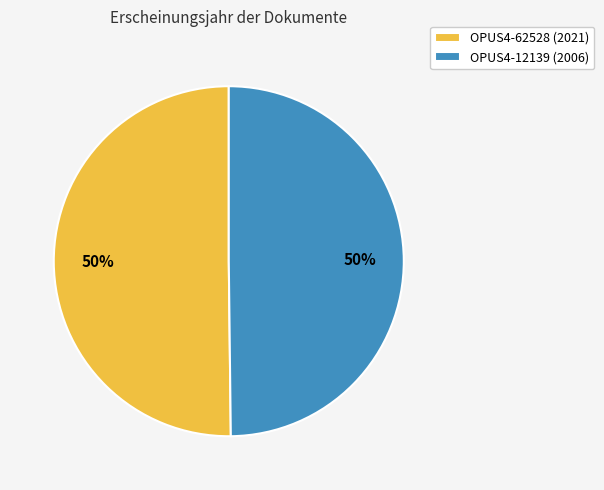

How many slices are in this pie chart?

2